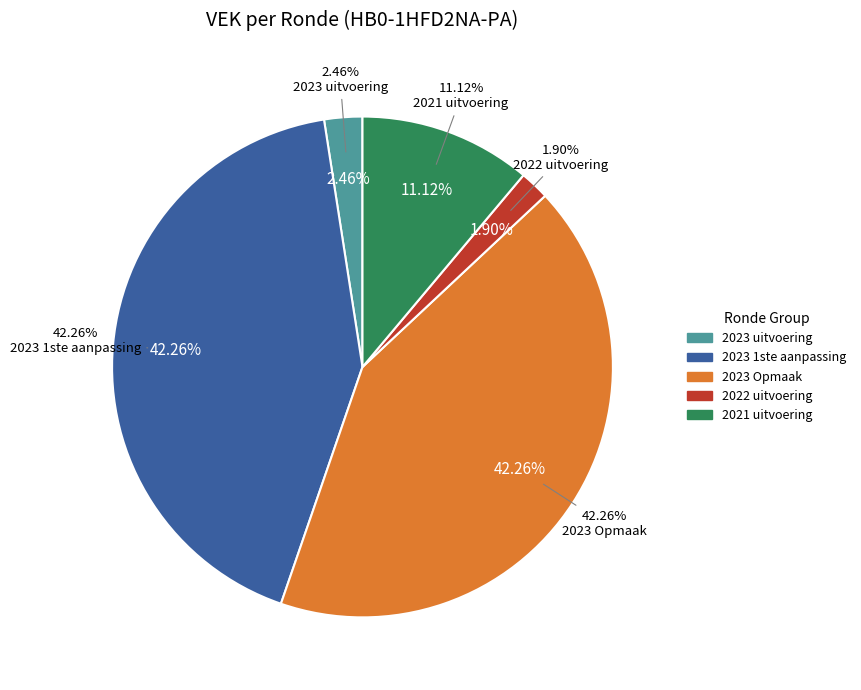

To the nearest percent, what is the combined percentage of 2023 Opmaak and 2023 uitvoering?

45%